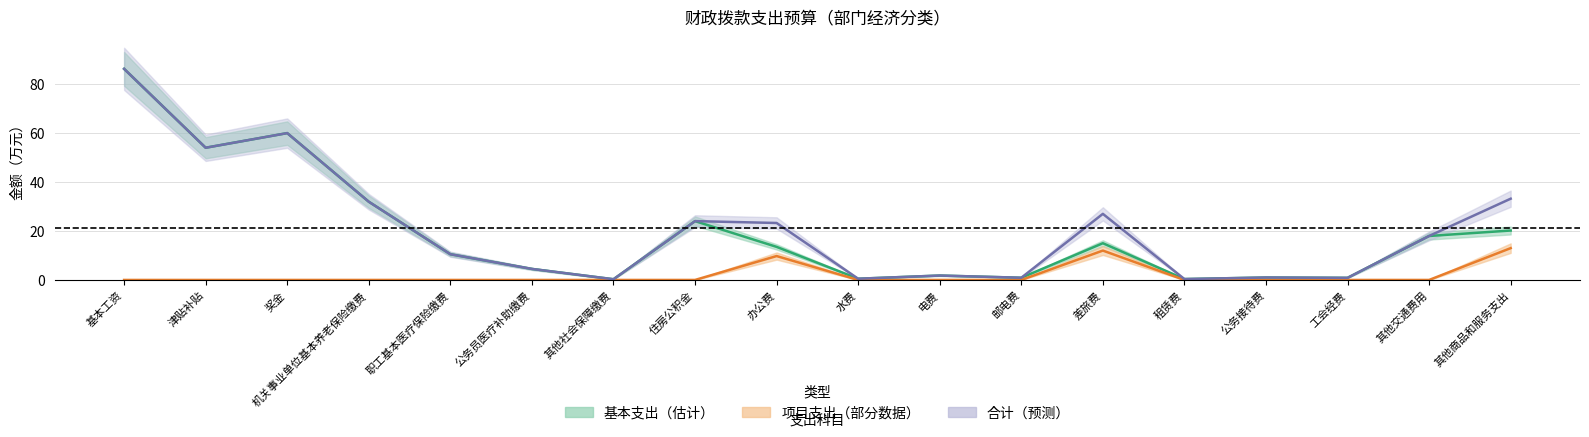

Rank the series at 工会经费 from highest to lowest value.

基本支出, 合计, 项目支出